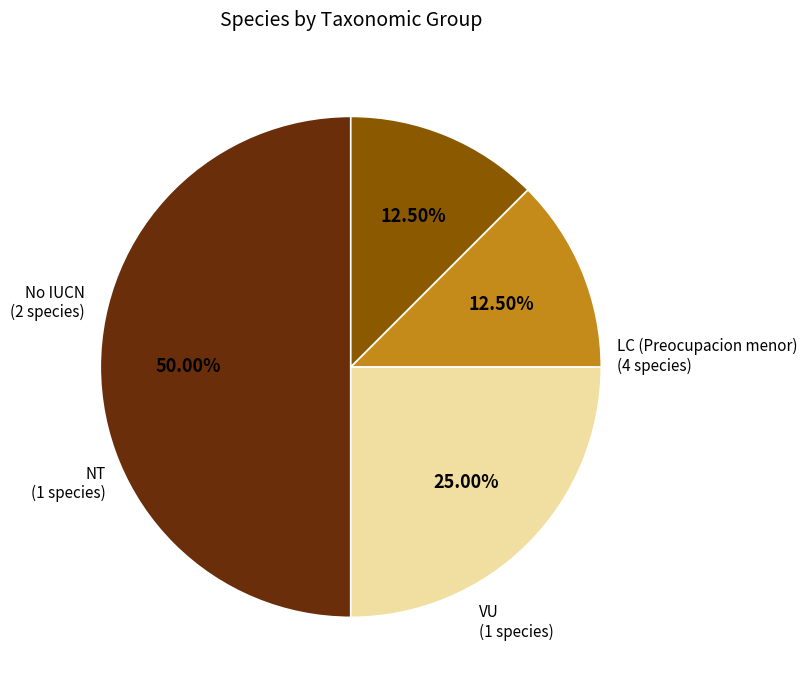

Count the number of slices in the pie.

4